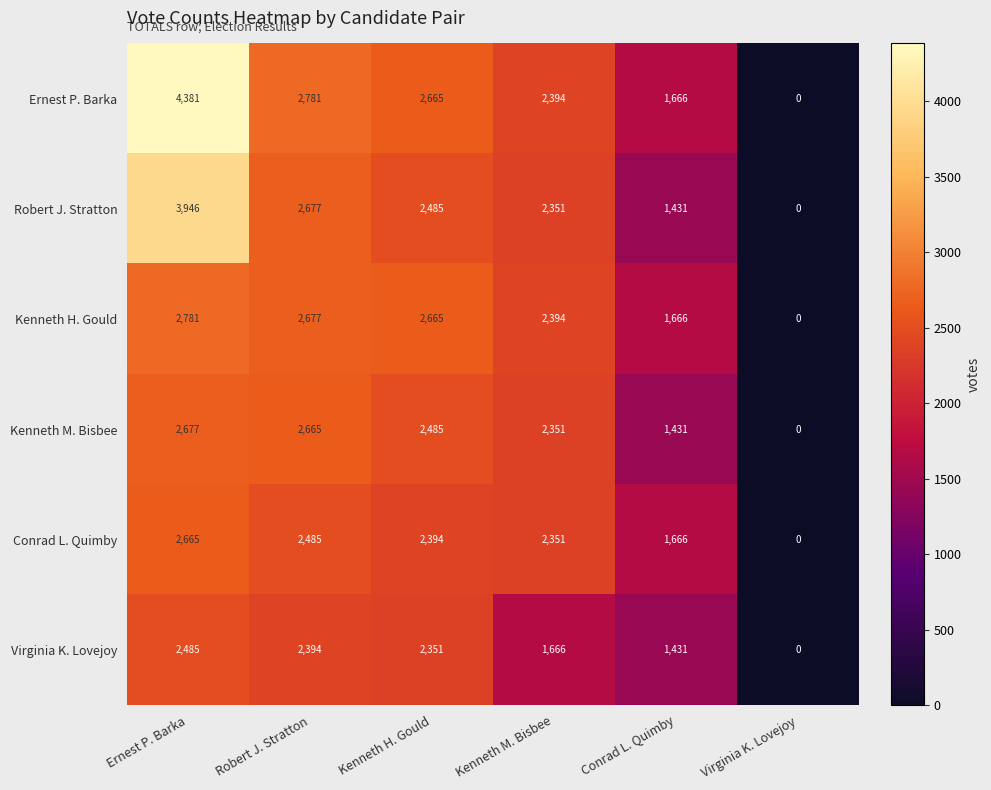

What is the sum of all Robert J. Stratton values?

12890